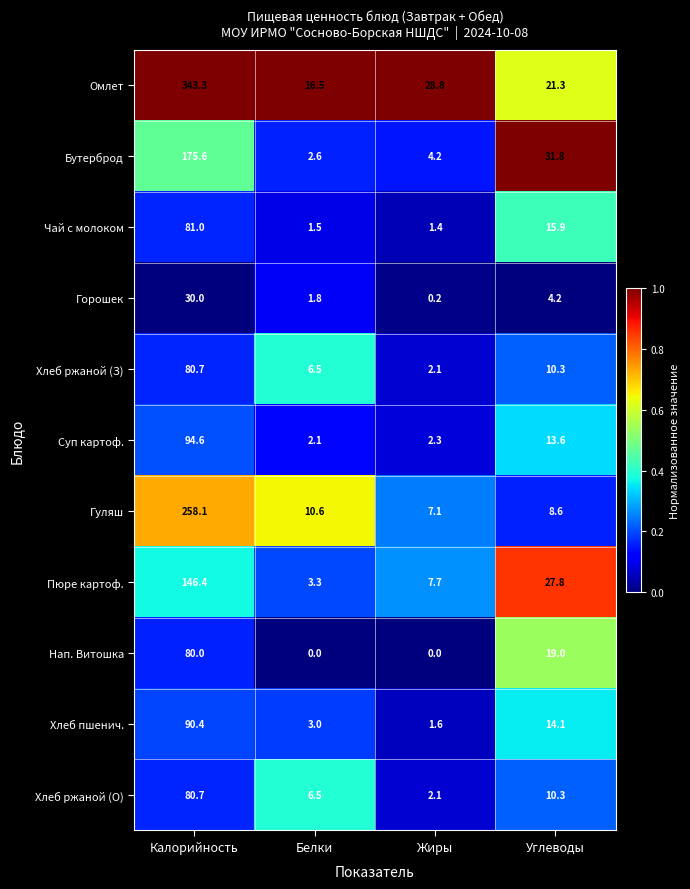

How many categories are shown in the chart?

4